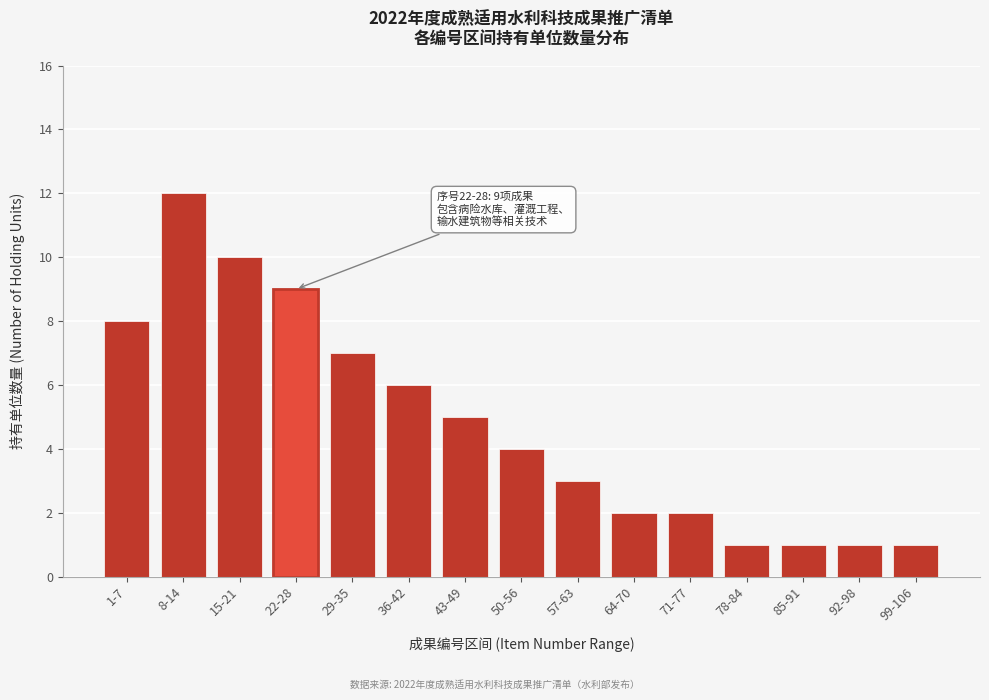

Reading left to right, what are all the values shown in this chart?

1-7=8	8-14=12	15-21=10	22-28=9	29-35=7	36-42=6	43-49=5	50-56=4	57-63=3	64-70=2	71-77=2	78-84=1	85-91=1	92-98=1	99-106=1